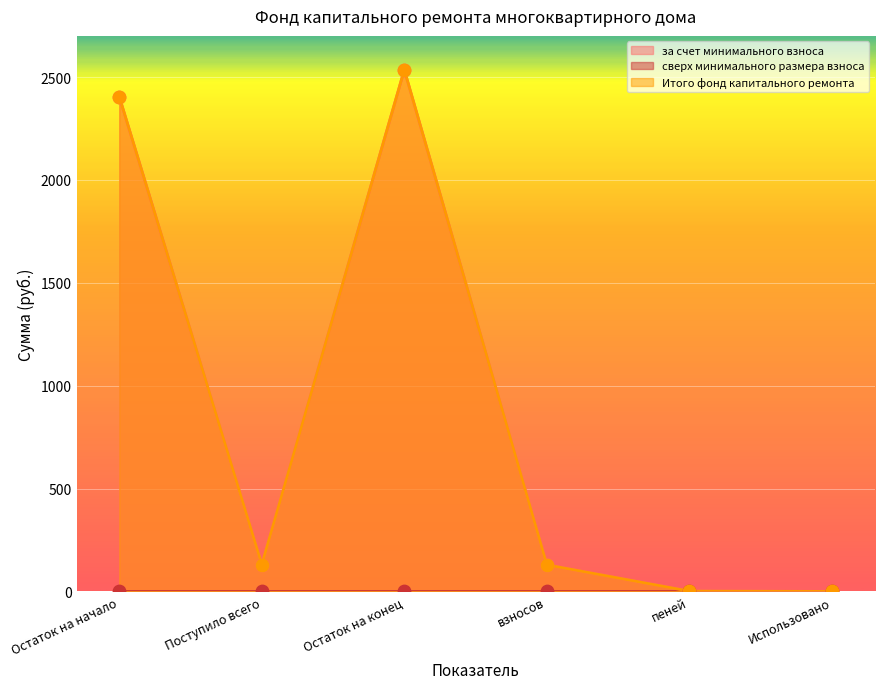

Is the value of за счет минимального взноса at Использовано greater than the value of Итого фонд капитального ремонта at Остаток на конец?

No